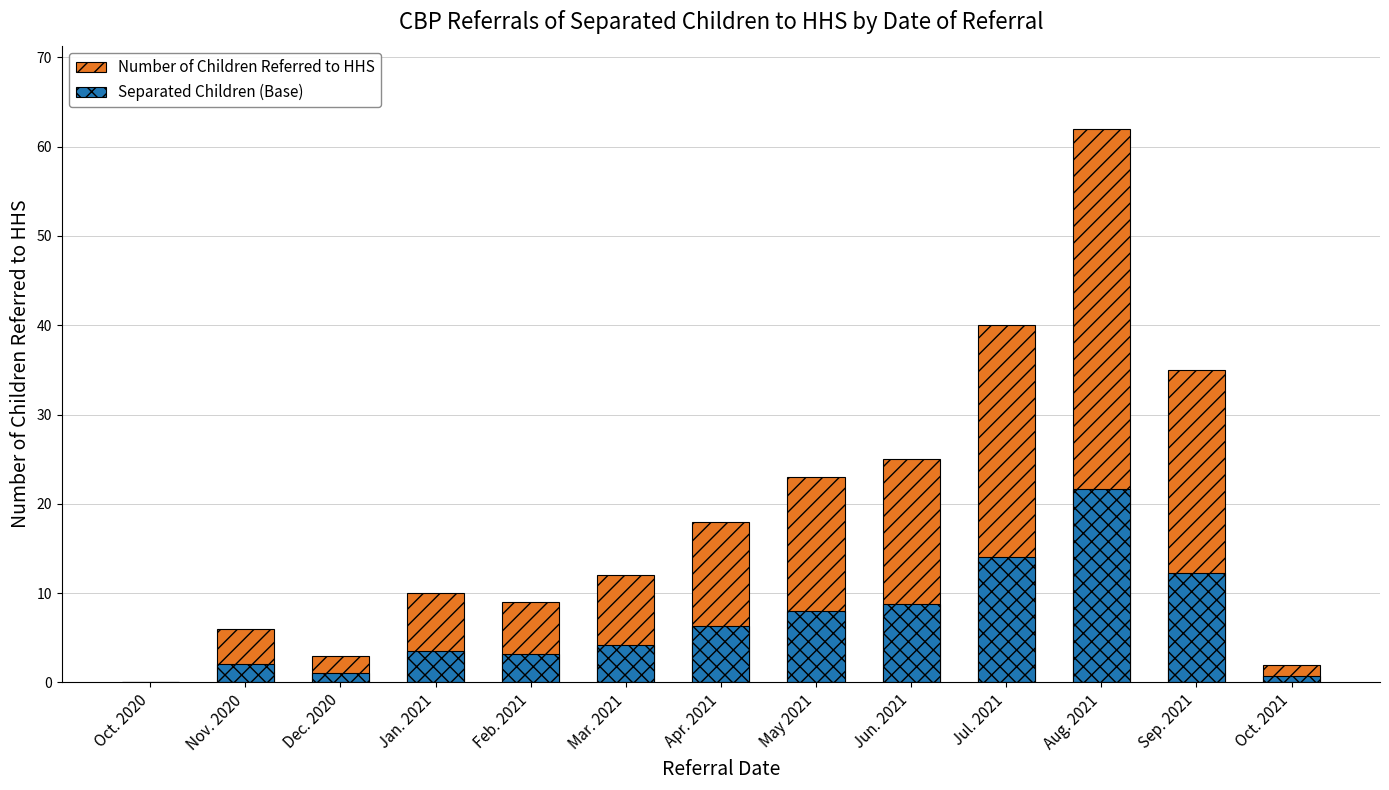

What is the sum of all Number of Children Referred to HHS values?

245.0